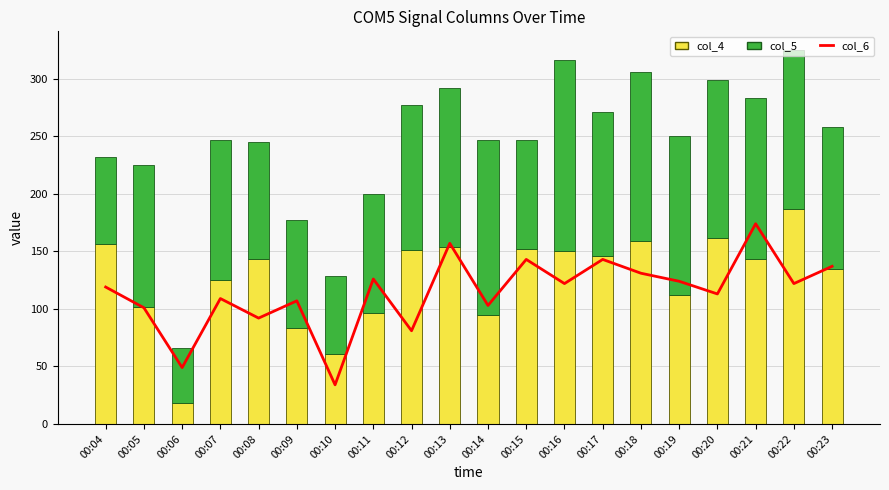

What is the value of the col_4 bar at the 20th from the left?

135